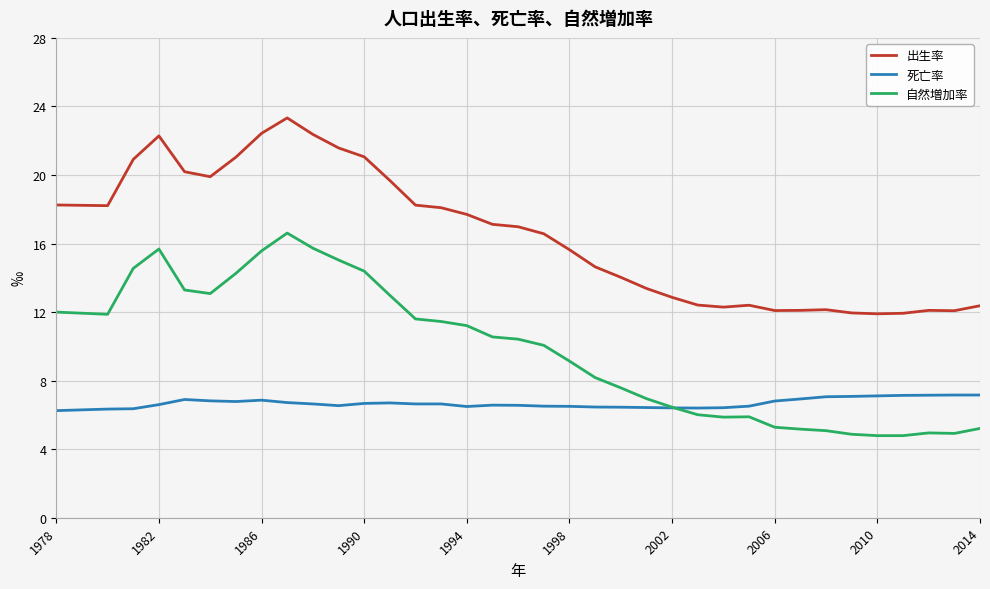

What is the minimum value shown in the chart?

4.8